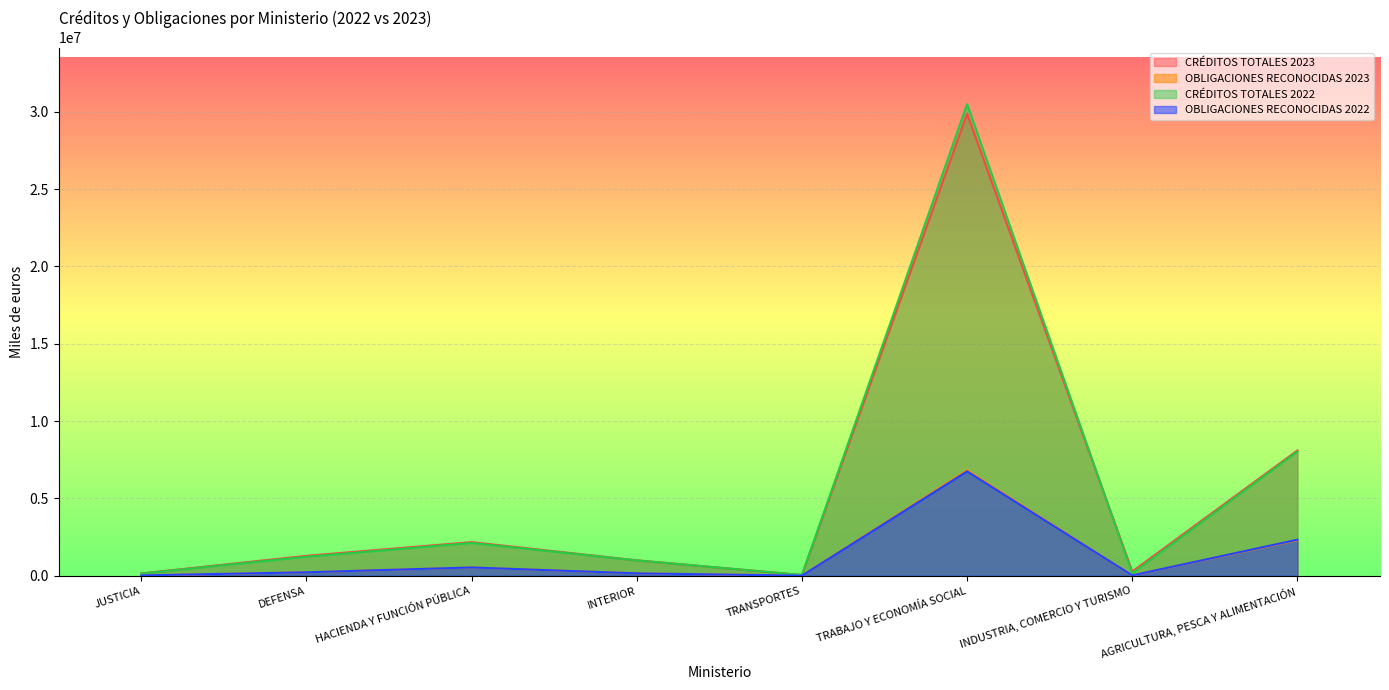

Which series has the widest spread of values?

CRÉDITOS TOTALES 2022